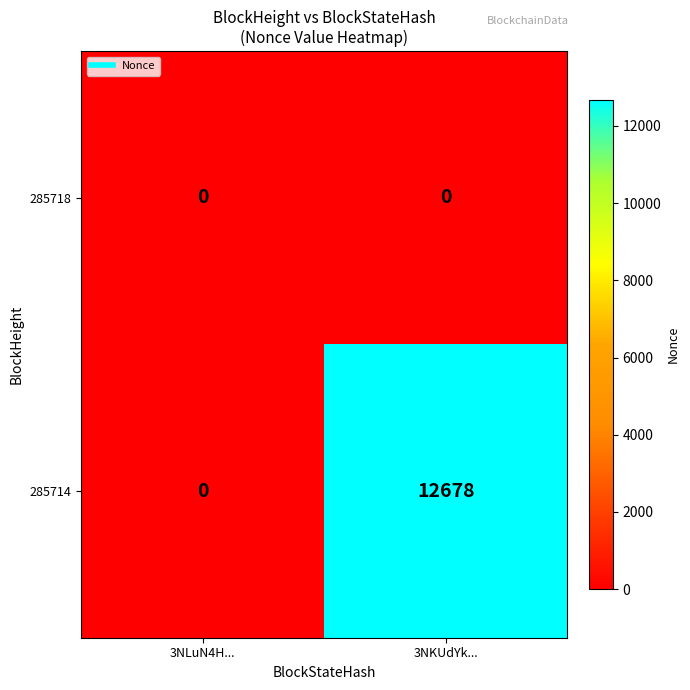

The value of 285714 at 3NLuN4H... is 0. True or false?

True